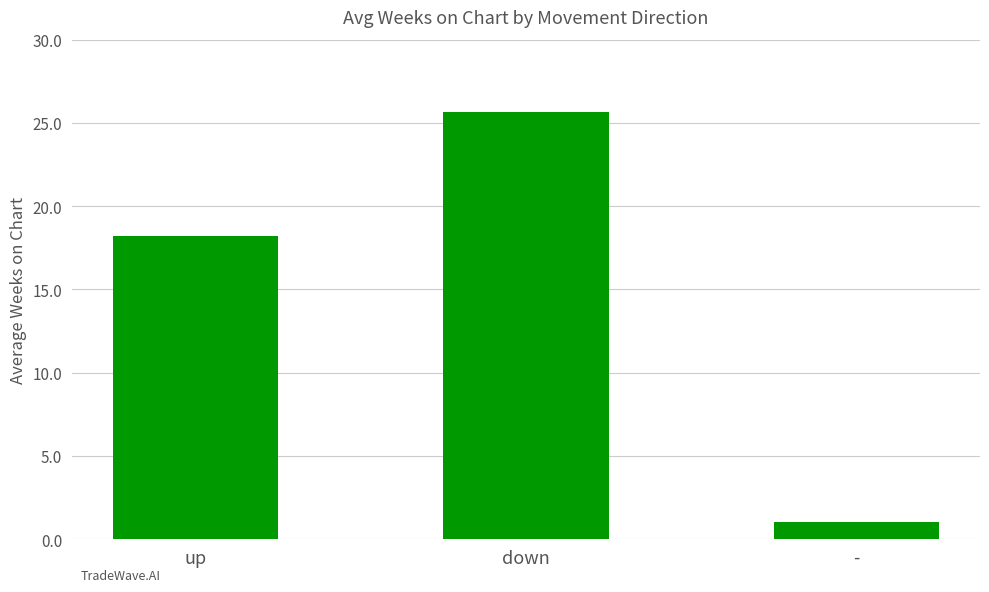

What is the smallest value displayed?

1.0